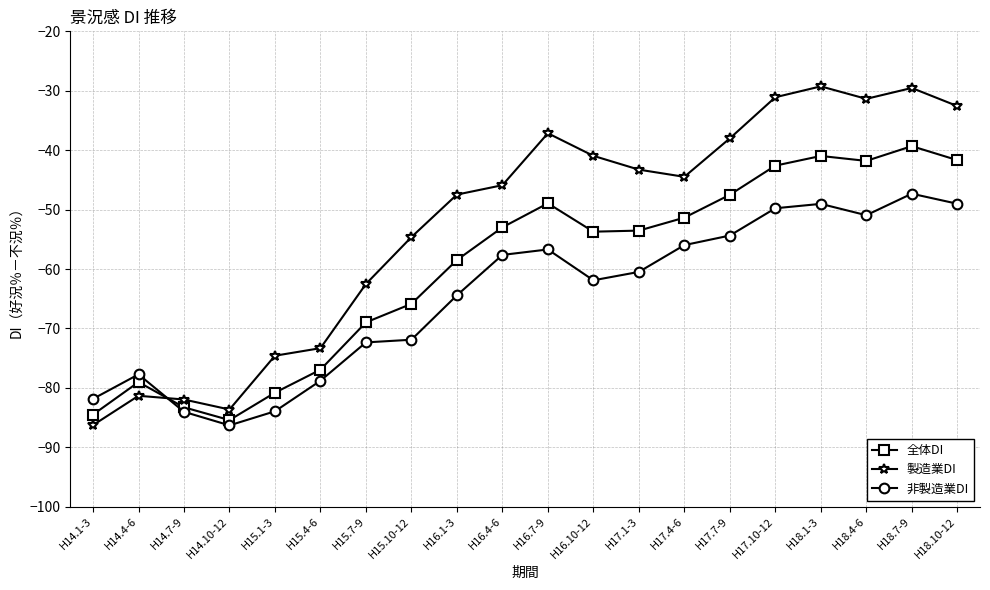

At which category is the sum across all series the highest?

H18.7-9